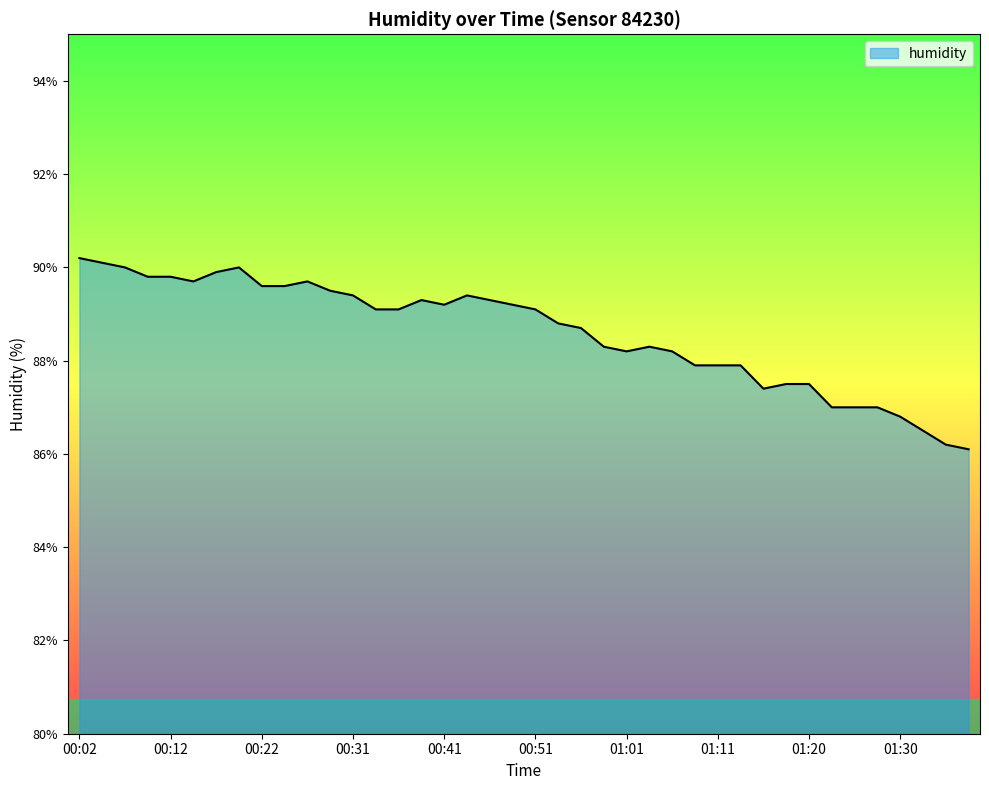

What is the minimum value shown in the chart?

86.1